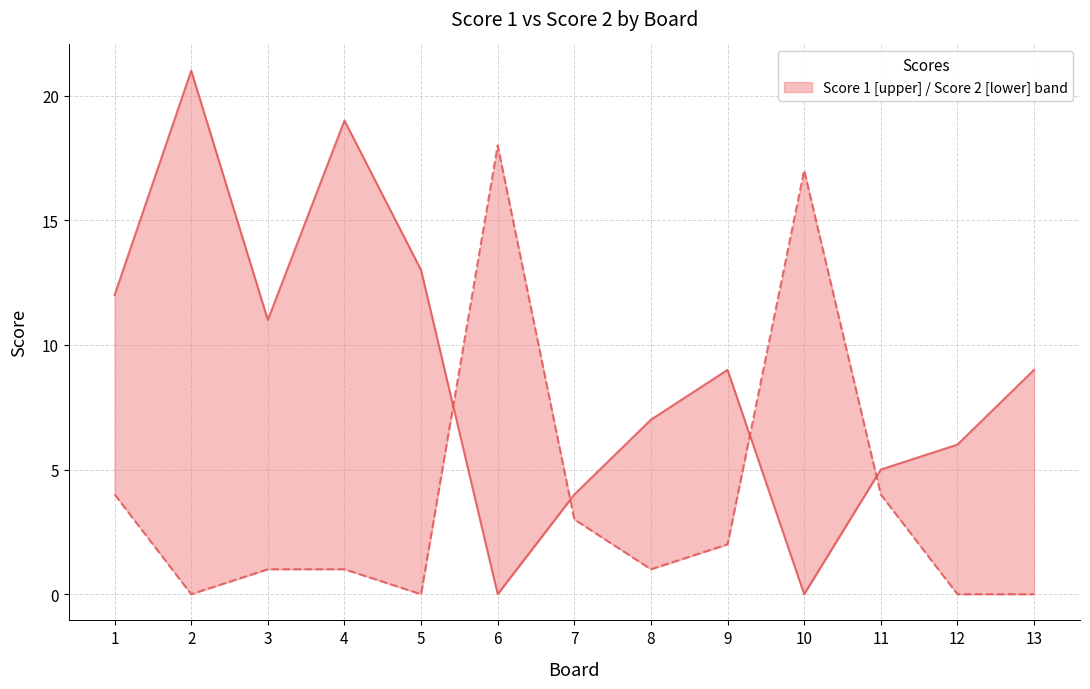

What are all the series names shown in the legend?

Score 1, Score 2